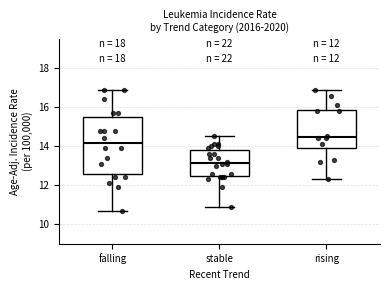

Which box is the tallest, from its lower edge to its upper edge?

falling